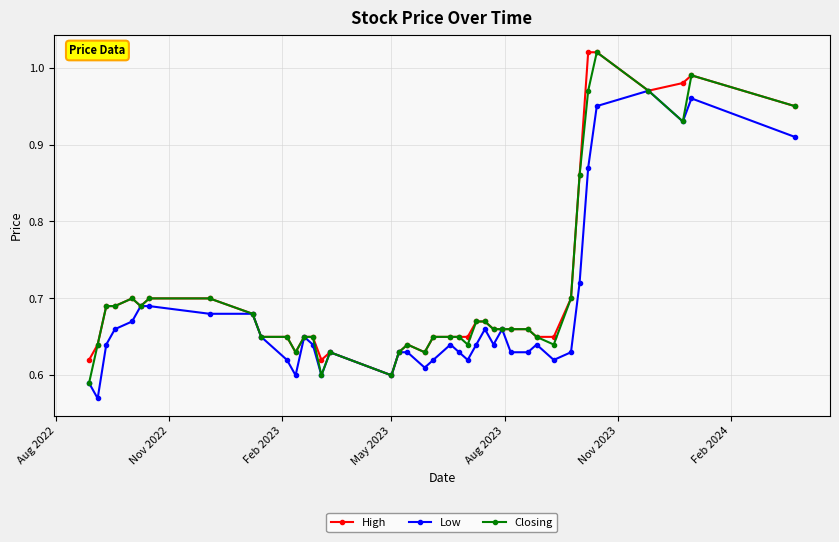

At how many categories does at least one series exceed 0?

40